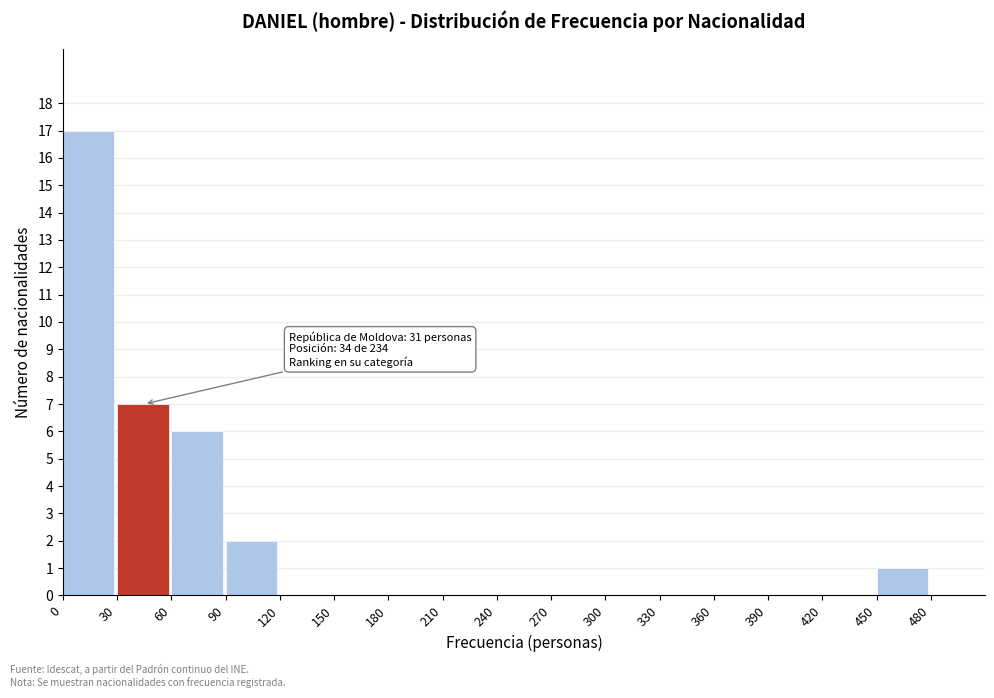

Over which range of the x-axis is the bar tallest?

0 to 30